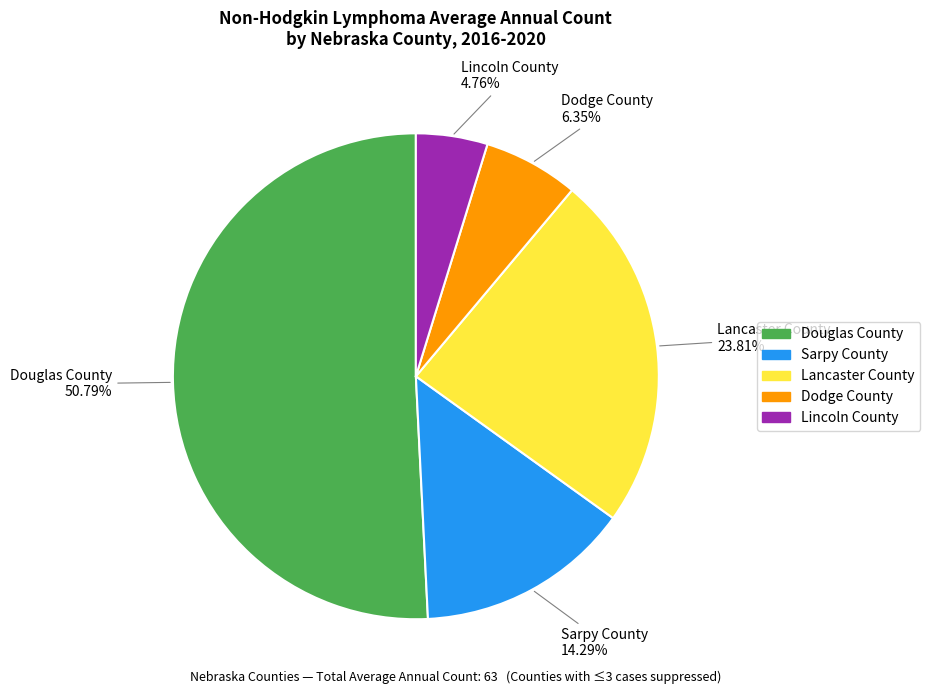

Which category has the smallest portion of the pie?

Lincoln County